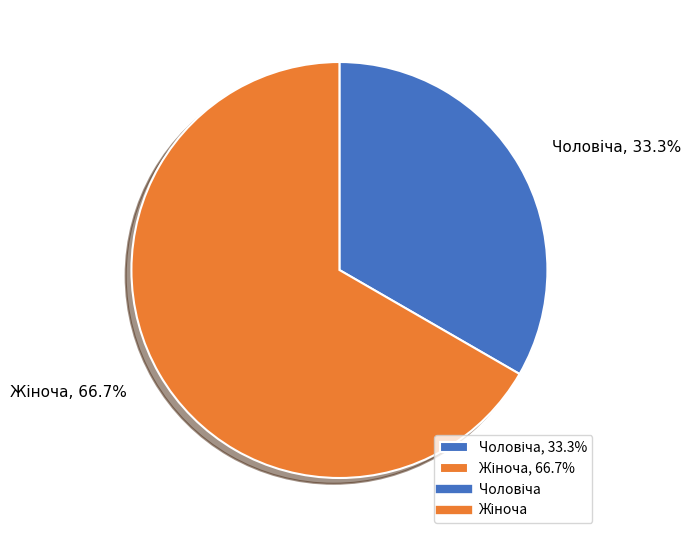

Is the sum of Жіноча and Чоловіча greater than half?

Yes